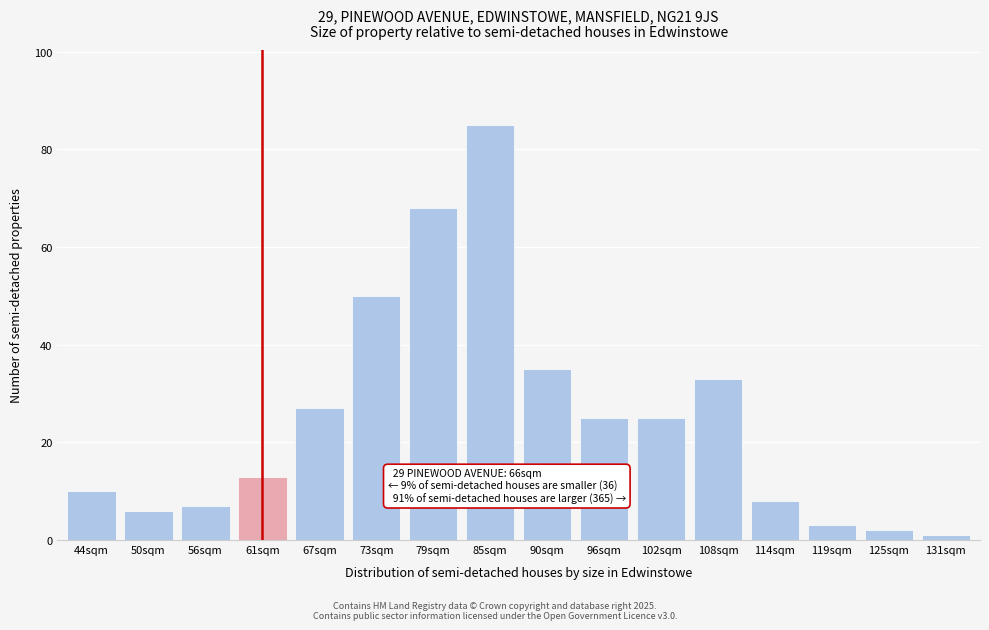

Reading left to right, transcribe all the data shown in this chart.

44sqm=10	50sqm=6	56sqm=7	61sqm=13	67sqm=27	73sqm=50	79sqm=68	85sqm=85	90sqm=35	96sqm=25	102sqm=25	108sqm=33	114sqm=8	119sqm=3	125sqm=2	131sqm=1